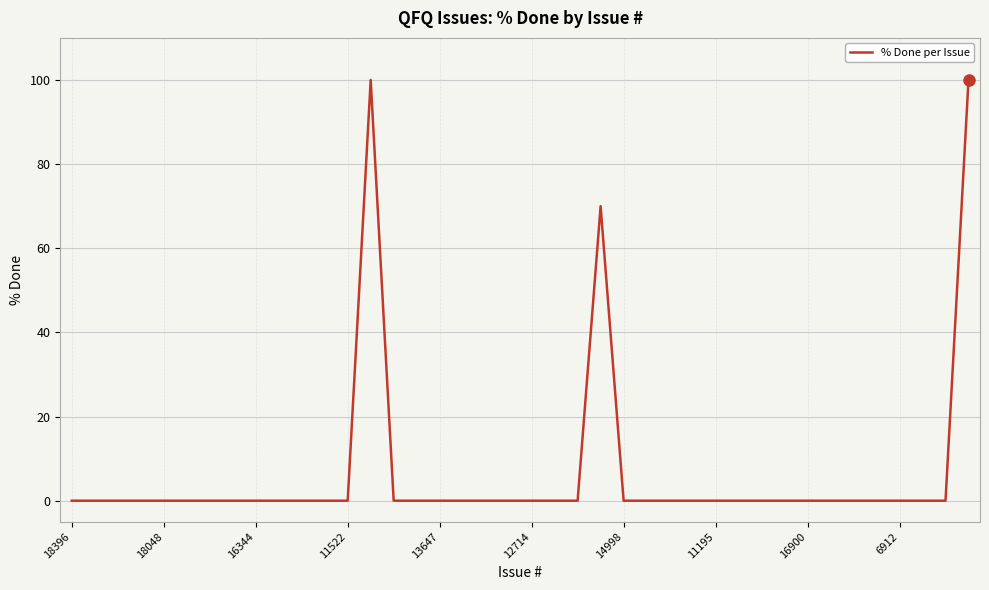

What is the difference between the maximum and minimum values?

100